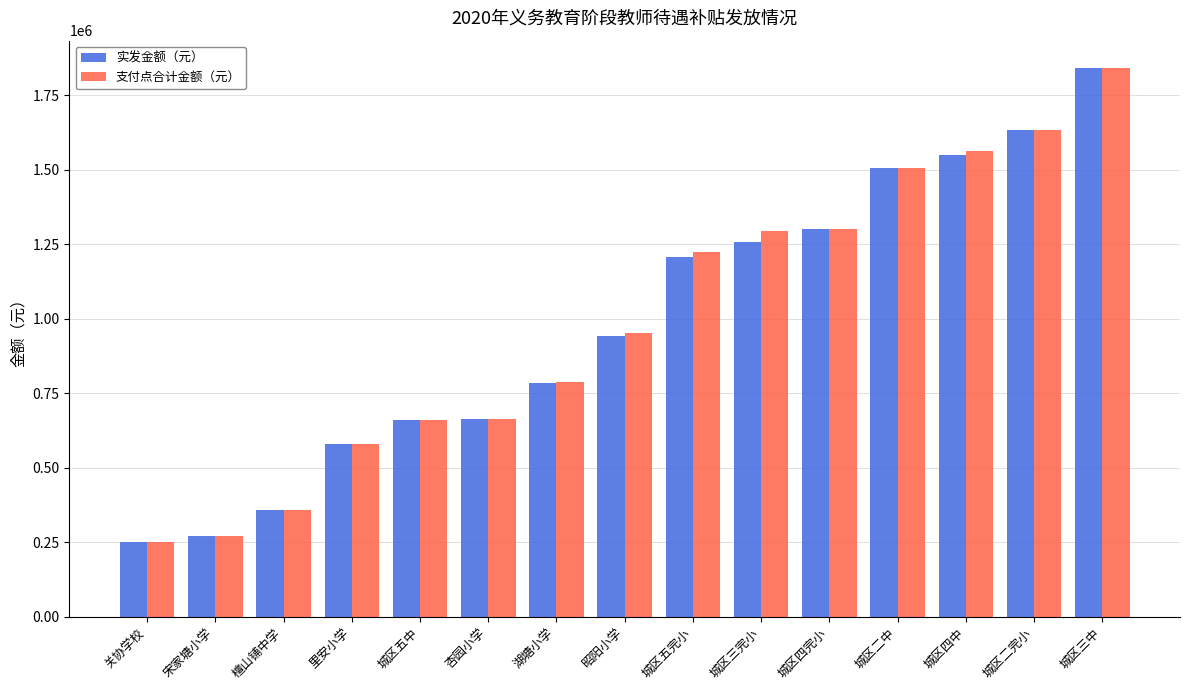

What are all the series names shown in the legend?

实发金额（元）, 支付点合计金额（元）